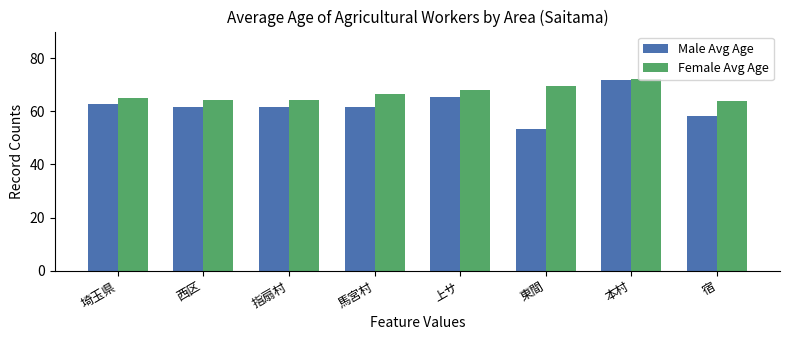

Which category has the lowest value in the Male Avg Age series?

東間